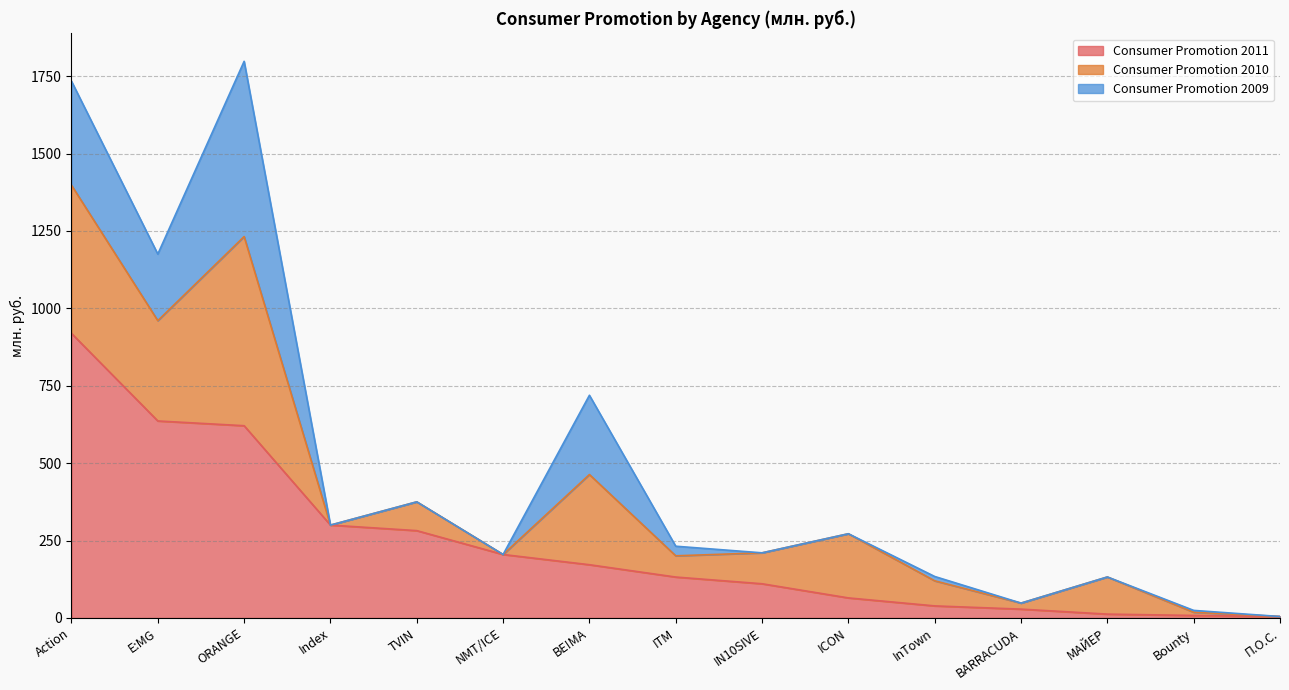

Reading right to left, transcribe all the data shown in this chart.

Consumer Promotion 2011: П.О.С.=4.7	Bounty=8.1	МАЙЕР=12.4	BARRACUDA=28.5	InTown=39.0	ICON=64.8	IN10SIVE=110.5	ITM=132.2	BE!MA=172.0	NMT/ICE=205.0	TVIN=282.1	Index=300.0	ORANGE=621.0	E:MG=636.3	Action=919.2
Consumer Promotion 2010: П.О.С.=0.0	Bounty=10.4	МАЙЕР=120.0	BARRACUDA=19.5	InTown=81.0	ICON=207.3	IN10SIVE=99.9	ITM=68.6	BE!MA=291.3	NMT/ICE=0.0	TVIN=93.0	Index=0.0	ORANGE=611.0	E:MG=324.0	Action=478.6
Consumer Promotion 2009: П.О.С.=0.0	Bounty=6.0	МАЙЕР=0.0	BARRACUDA=0.0	InTown=14.0	ICON=0.0	IN10SIVE=0.0	ITM=31.0	BE!MA=256.0	NMT/ICE=0.0	TVIN=0.0	Index=0.0	ORANGE=566.0	E:MG=215.0	Action=336.0